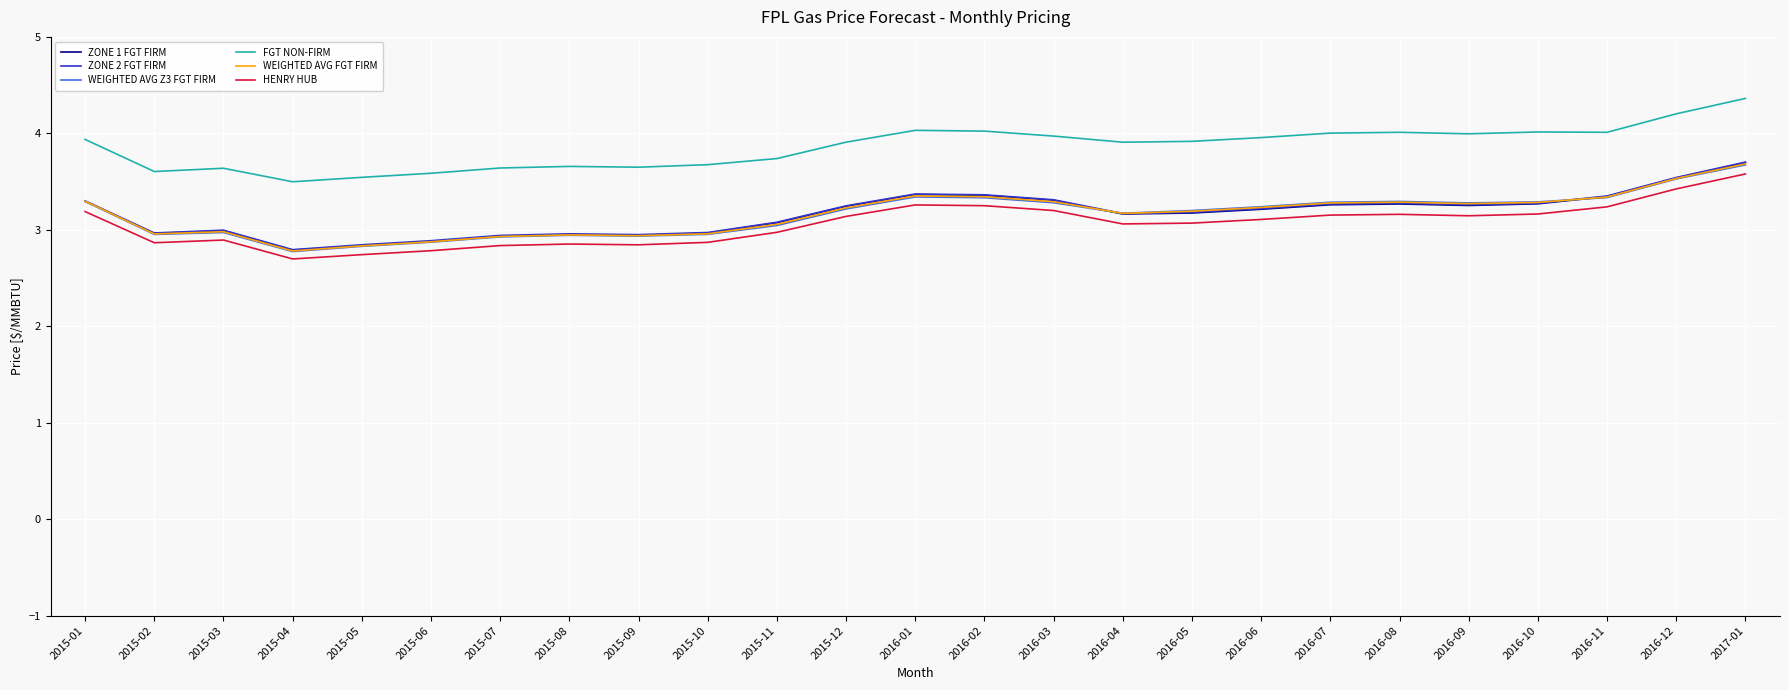

True or false: FGT NON-FIRM and ZONE 1 FGT FIRM intersect in this chart.

False